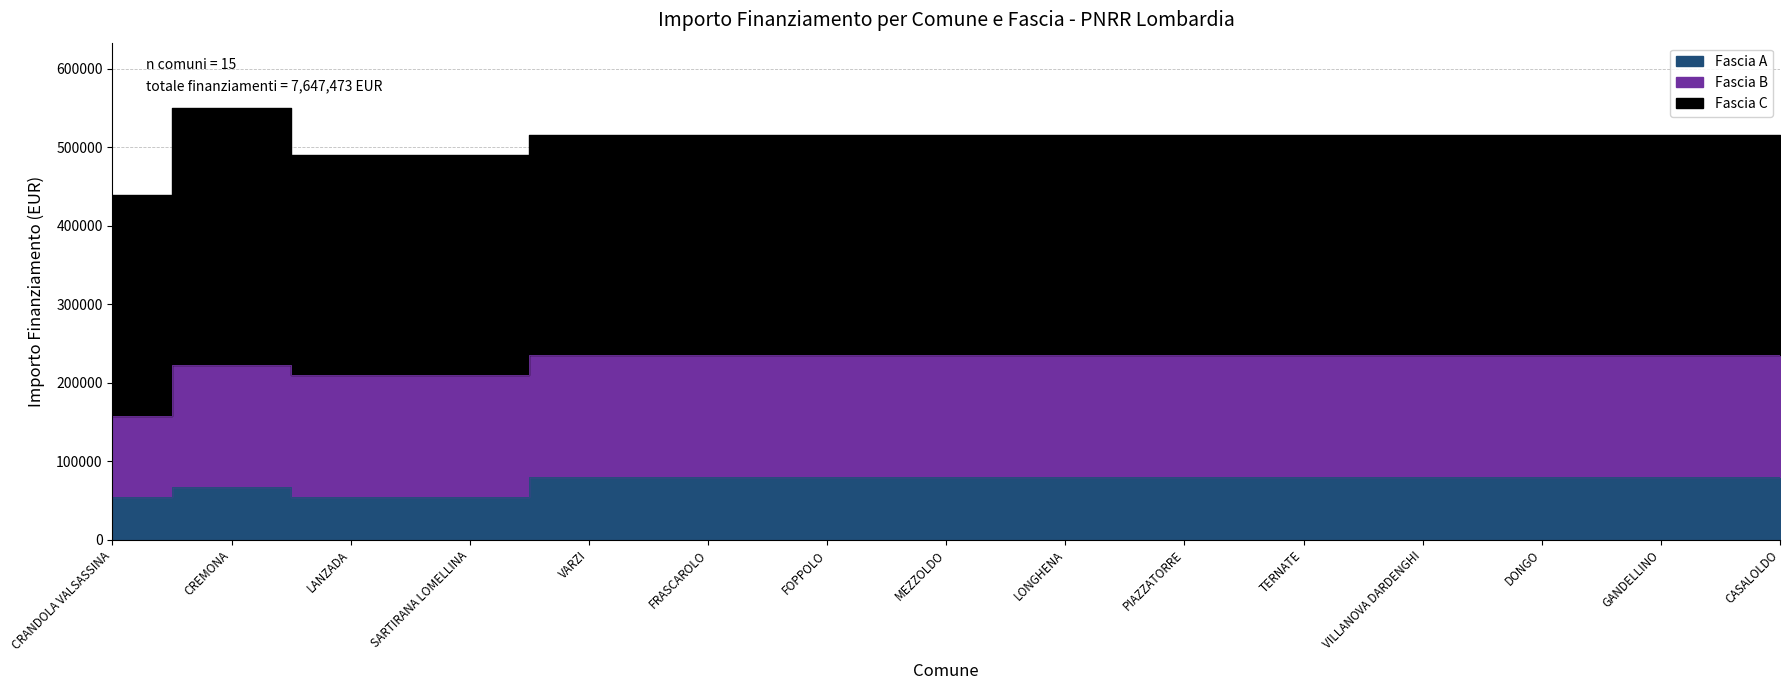

Reading left to right, list all the values displayed in this chart.

Fascia A: CRANDOLA VALSASSINA=54412	CREMONA=67167	LANZADA=54412	SARTIRANA LOMELLINA=54412	VARZI=79922	FRASCAROLO=79922	FOPPOLO=79922	MEZZOLDO=79922	LONGHENA=79922	PIAZZATORRE=79922	TERNATE=79922	VILLANOVA DARDENGHI=79922	DONGO=79922	GANDELLINO=79922	CASALOLDO=79922
Fascia B: CRANDOLA VALSASSINA=103444	CREMONA=155234	LANZADA=155234	SARTIRANA LOMELLINA=155234	VARZI=155234	FRASCAROLO=155234	FOPPOLO=155234	MEZZOLDO=155234	LONGHENA=155234	PIAZZATORRE=155234	TERNATE=155234	VILLANOVA DARDENGHI=155234	DONGO=155234	GANDELLINO=155234	CASALOLDO=155234
Fascia C: CRANDOLA VALSASSINA=280932	CREMONA=328160	LANZADA=280932	SARTIRANA LOMELLINA=280932	VARZI=280932	FRASCAROLO=280932	FOPPOLO=280932	MEZZOLDO=280932	LONGHENA=280932	PIAZZATORRE=280932	TERNATE=280932	VILLANOVA DARDENGHI=280932	DONGO=280932	GANDELLINO=280932	CASALOLDO=280932